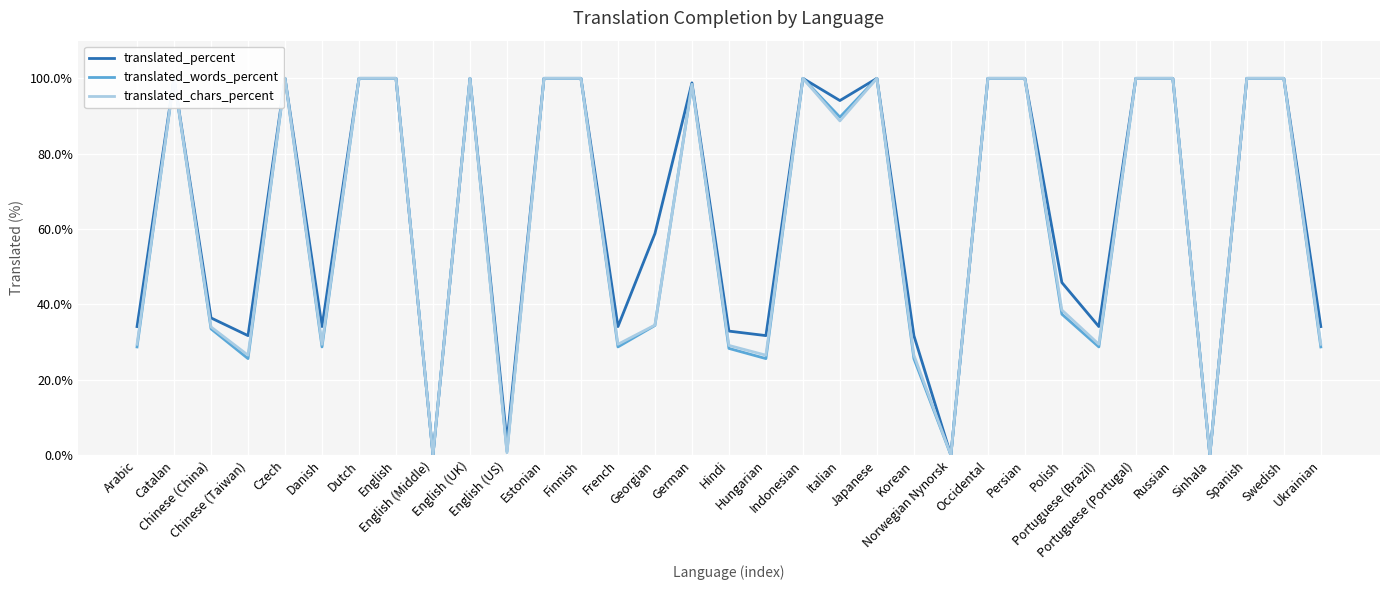

What is the maximum value for translated_chars_percent?

100.0